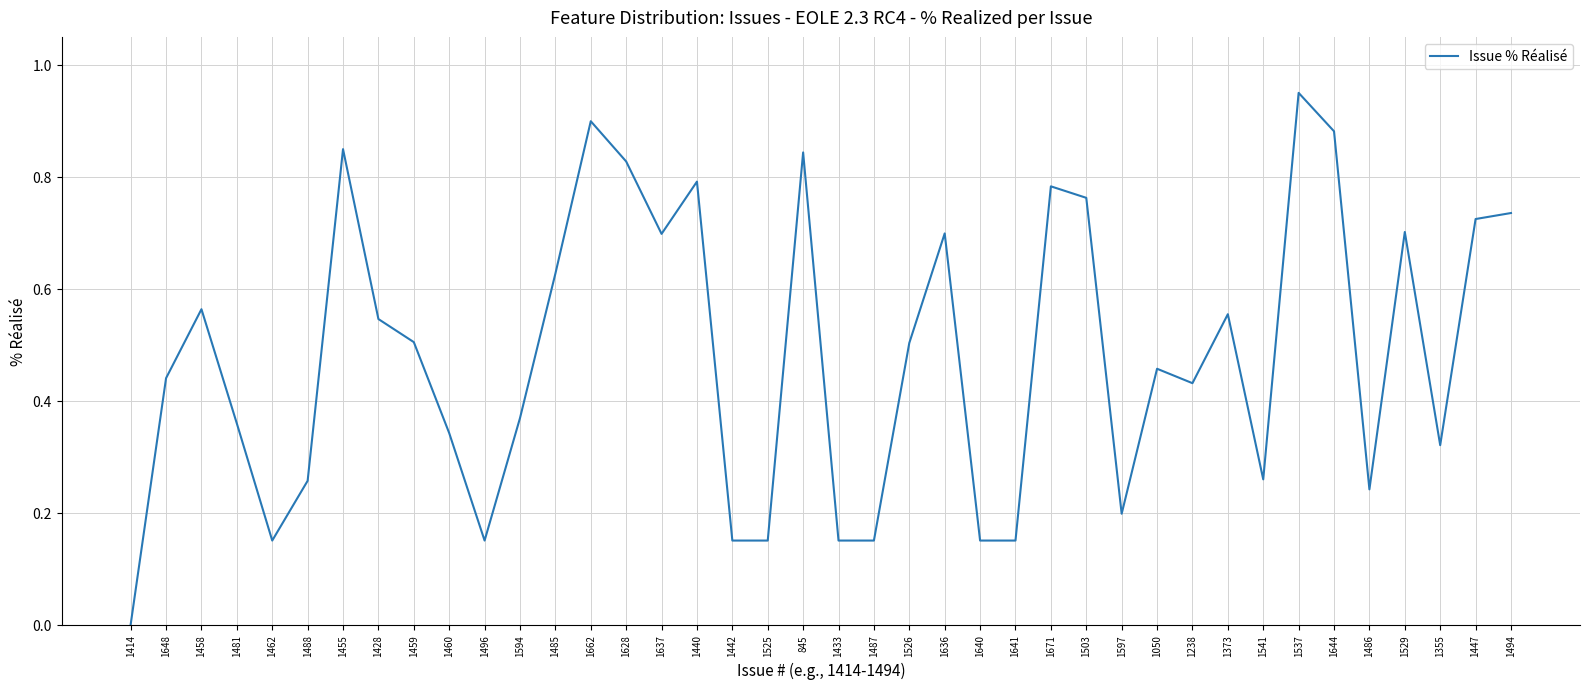

How many series are shown in this chart?

1